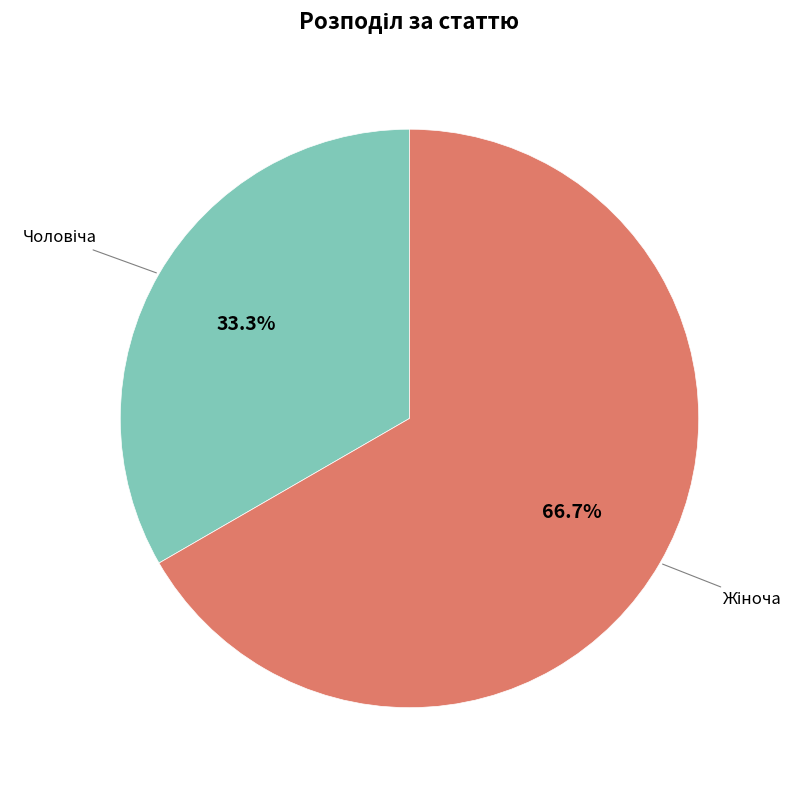

Is there any slice that represents more than half of the pie?

Yes